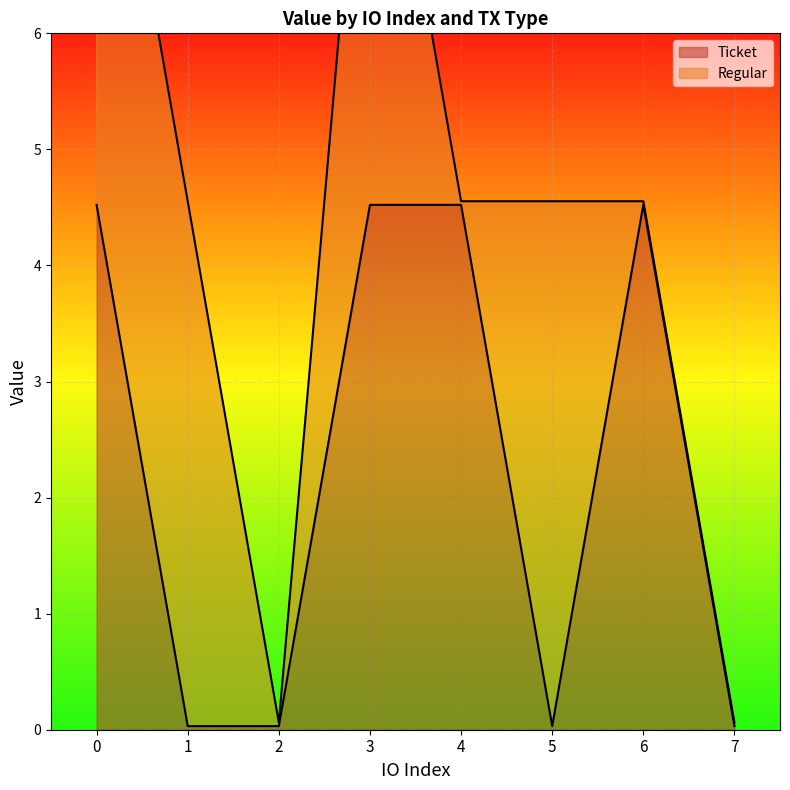

How many points are lower than both their immediate neighbors (excluding endpoints)?

1